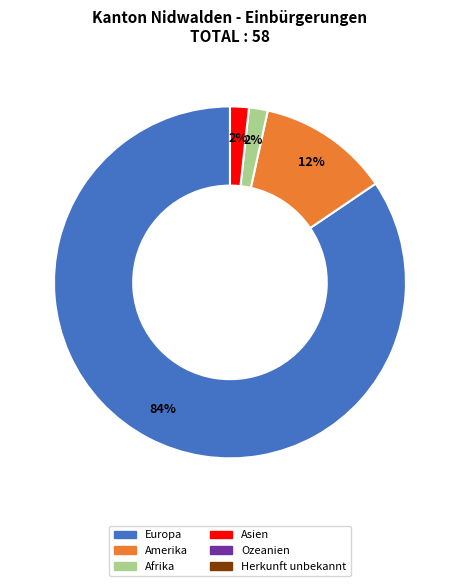

Is there a majority slice in this chart?

Yes